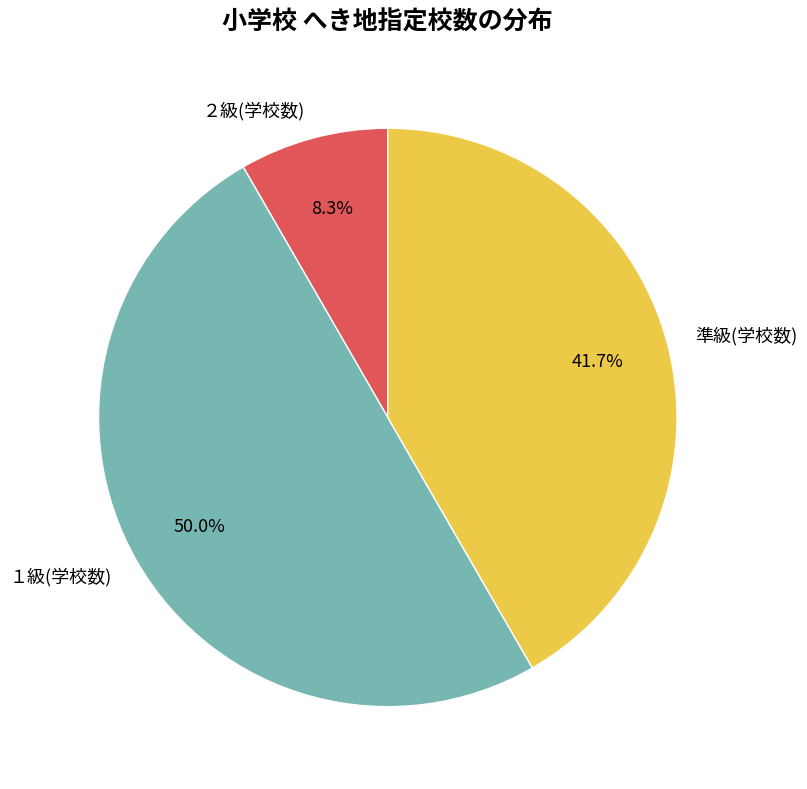

Rank the categories by value from lowest to highest.

２級(学校数), 準級(学校数), １級(学校数)